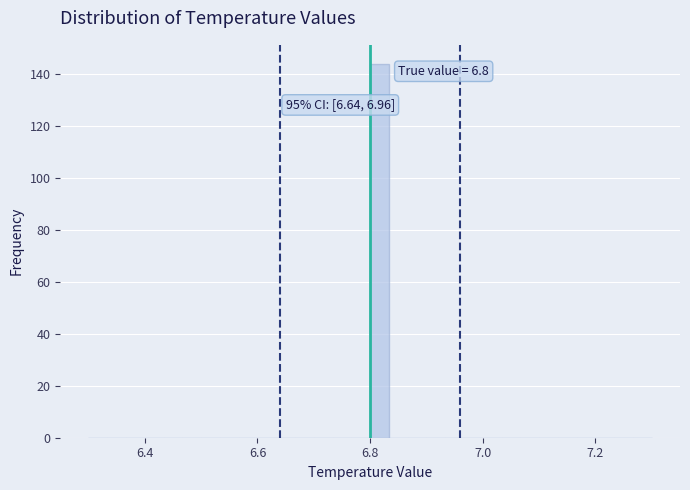

Read against the x-axis, roughly where is the centre of the tallest bar?

6.82